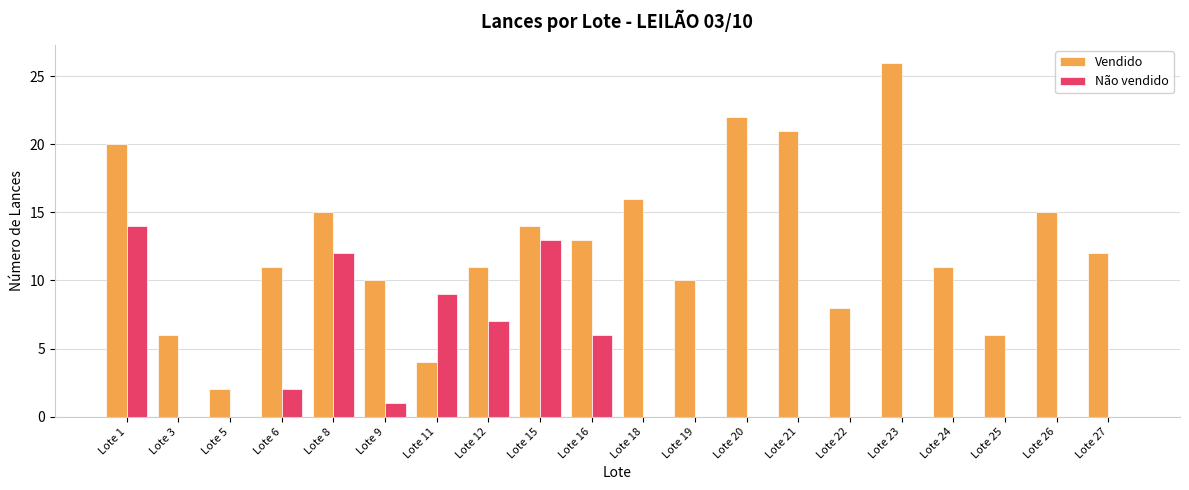

What is the sum of all Vendido values?

253